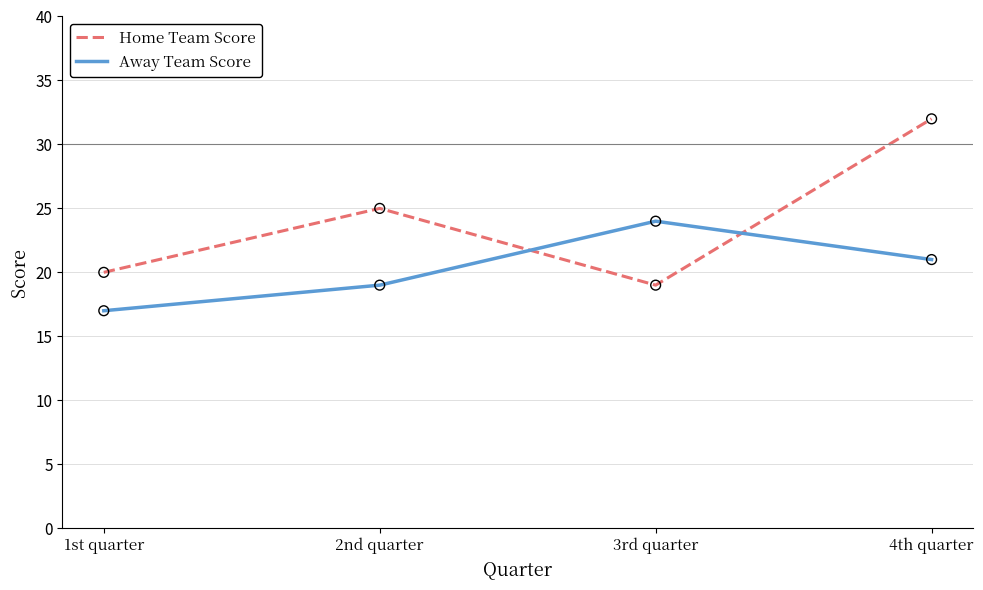

At which category is the sum across all series the highest?

4th quarter